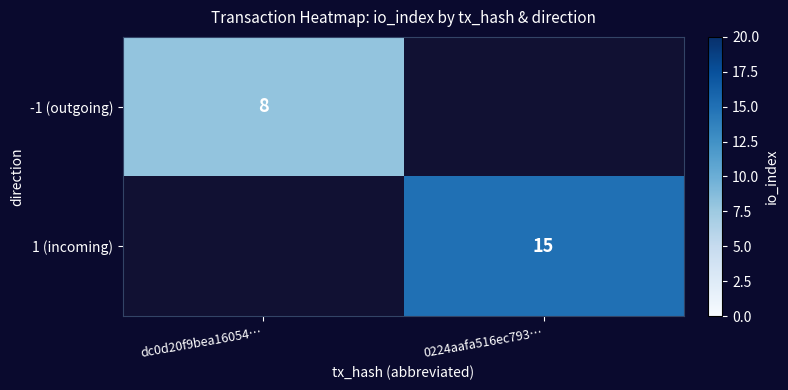

Which category has the lowest value across all series?

dc0d20f9bea16054…